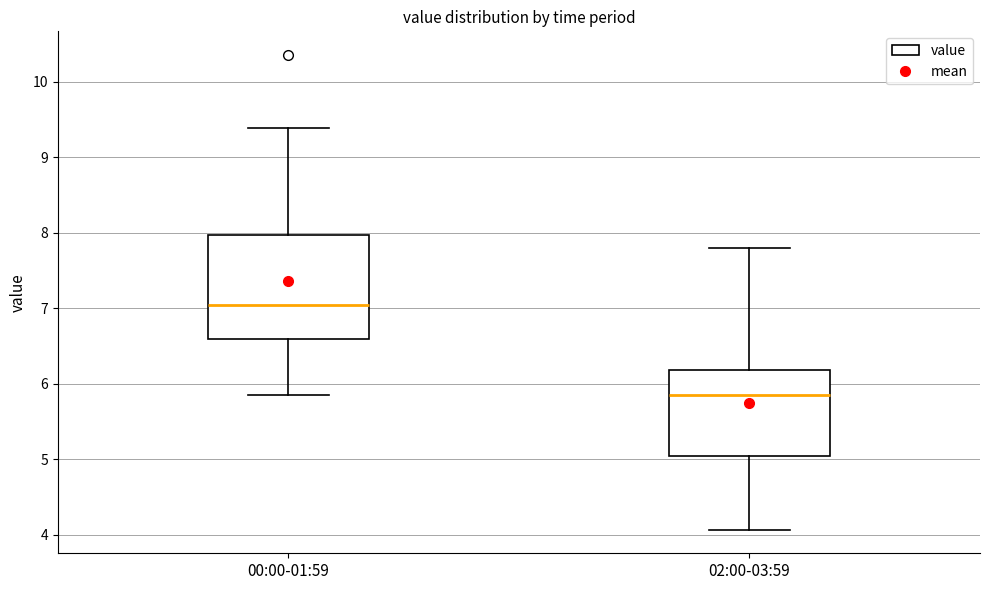

Which box has the highest median line?

00:00-01:59